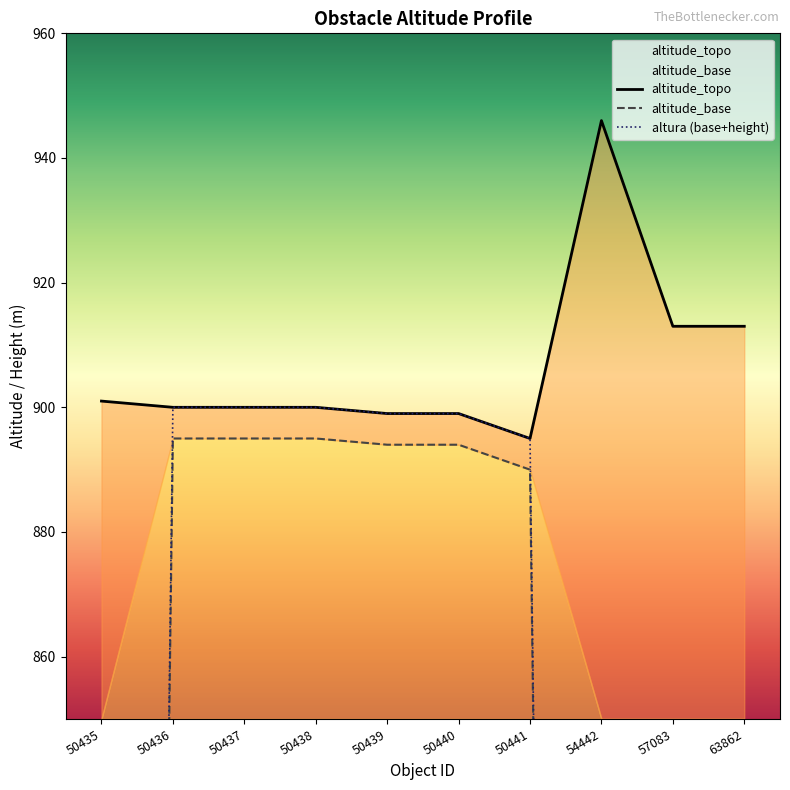

Does the chart display data point markers on the line(s)?

No